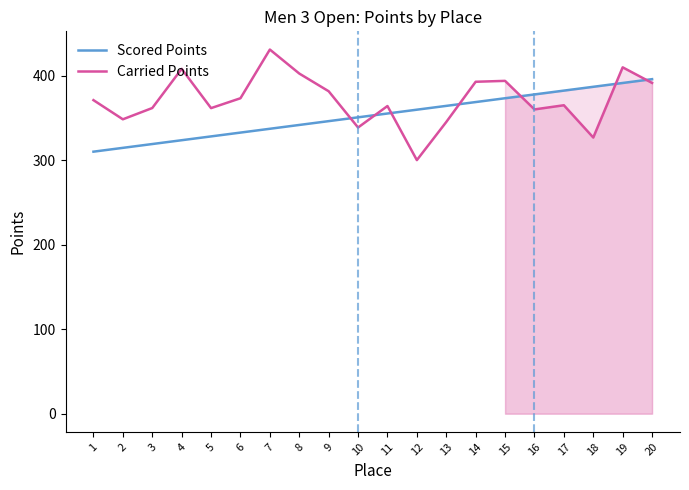

What is the highest value of the Carried Points series?

430.8